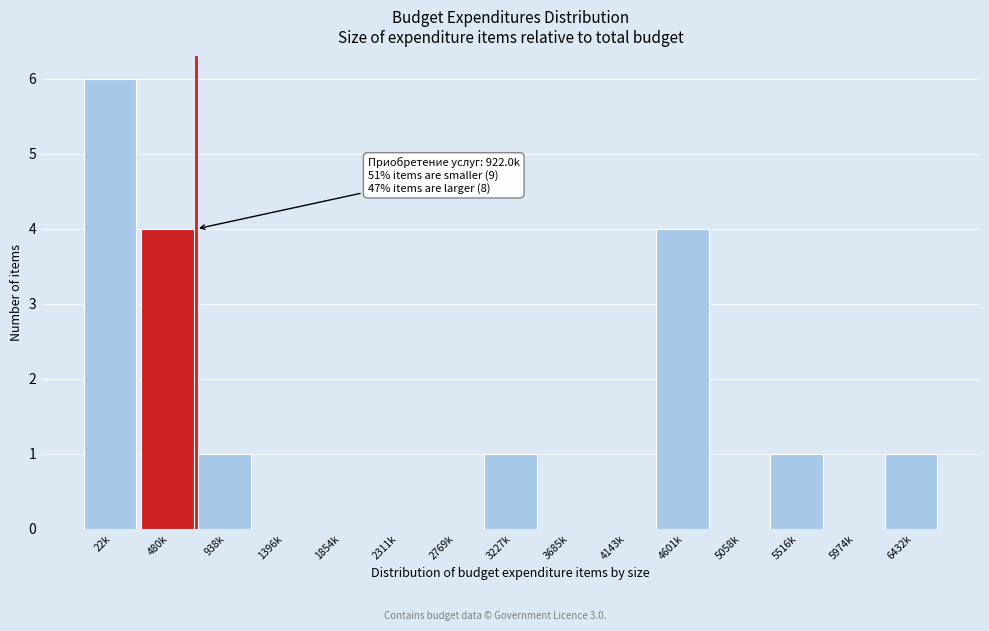

Reading left to right, list all the values displayed in this chart.

22k=6	480k=4	938k=1	1396k=0	1854k=0	2311k=0	2769k=0	3227k=1	3685k=0	4143k=0	4601k=4	5058k=0	5516k=1	5974k=0	6432k=1